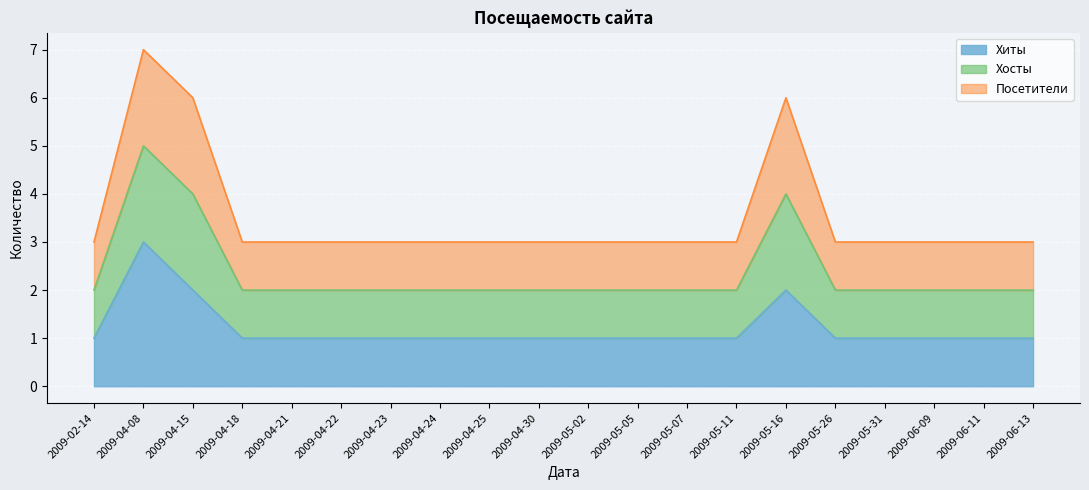

True or false: Хиты and Хосты intersect in this chart.

False